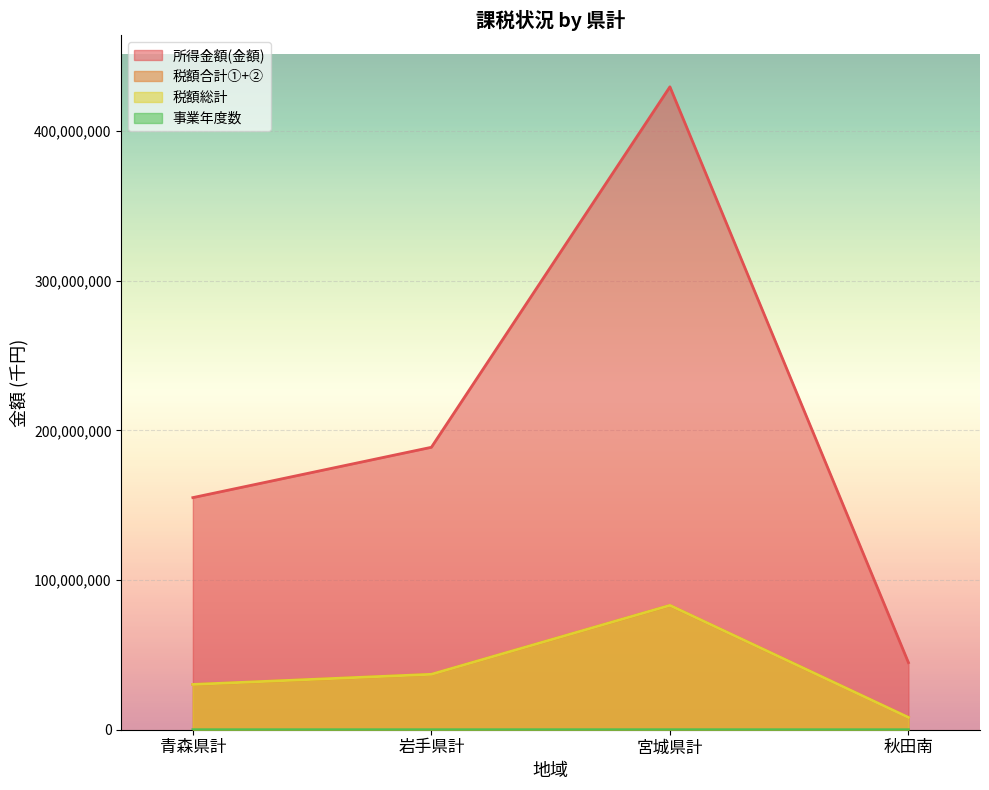

Which has a higher value, 秋田南 or 青森県計?

青森県計